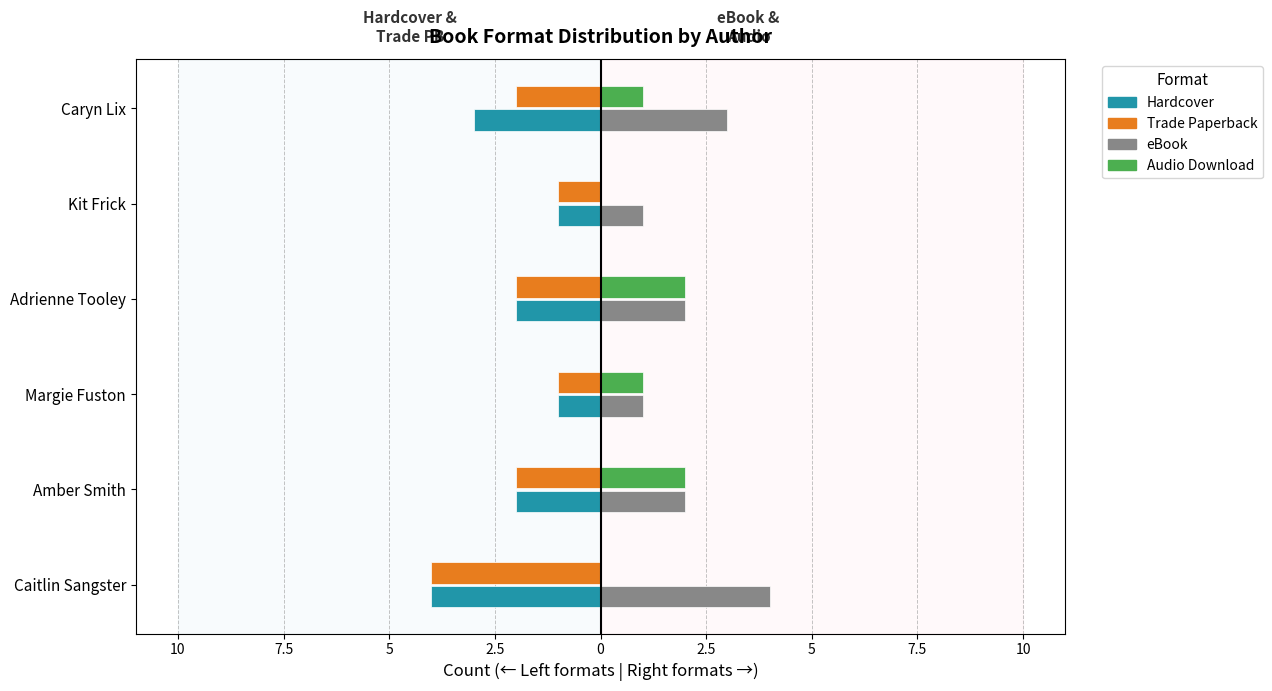

At which category is the sum across all series the highest?

Caitlin Sangster